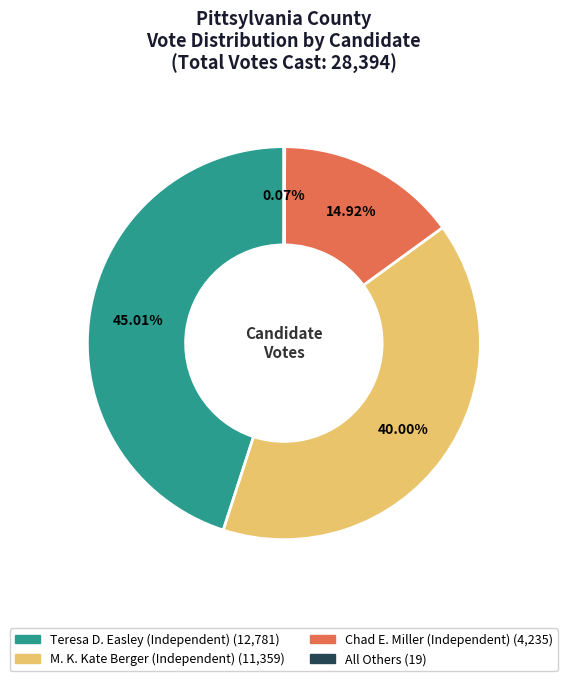

What percentage is the M. K. Kate Berger (Independent) slice, to the nearest percent?

40%